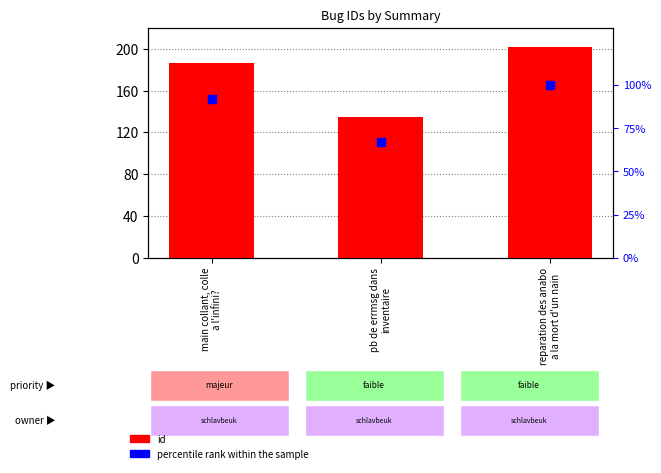

Is the value of percentile rank within the sample at main collant, colle
a l'infini? greater than the value of id at pb de errmsg dans
inventaire?

No